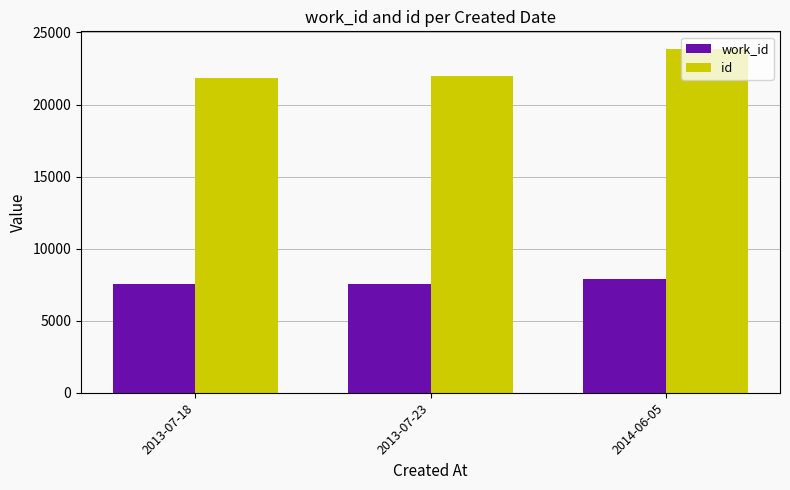

What is the value of the id bar at the 1st from the left?

21858